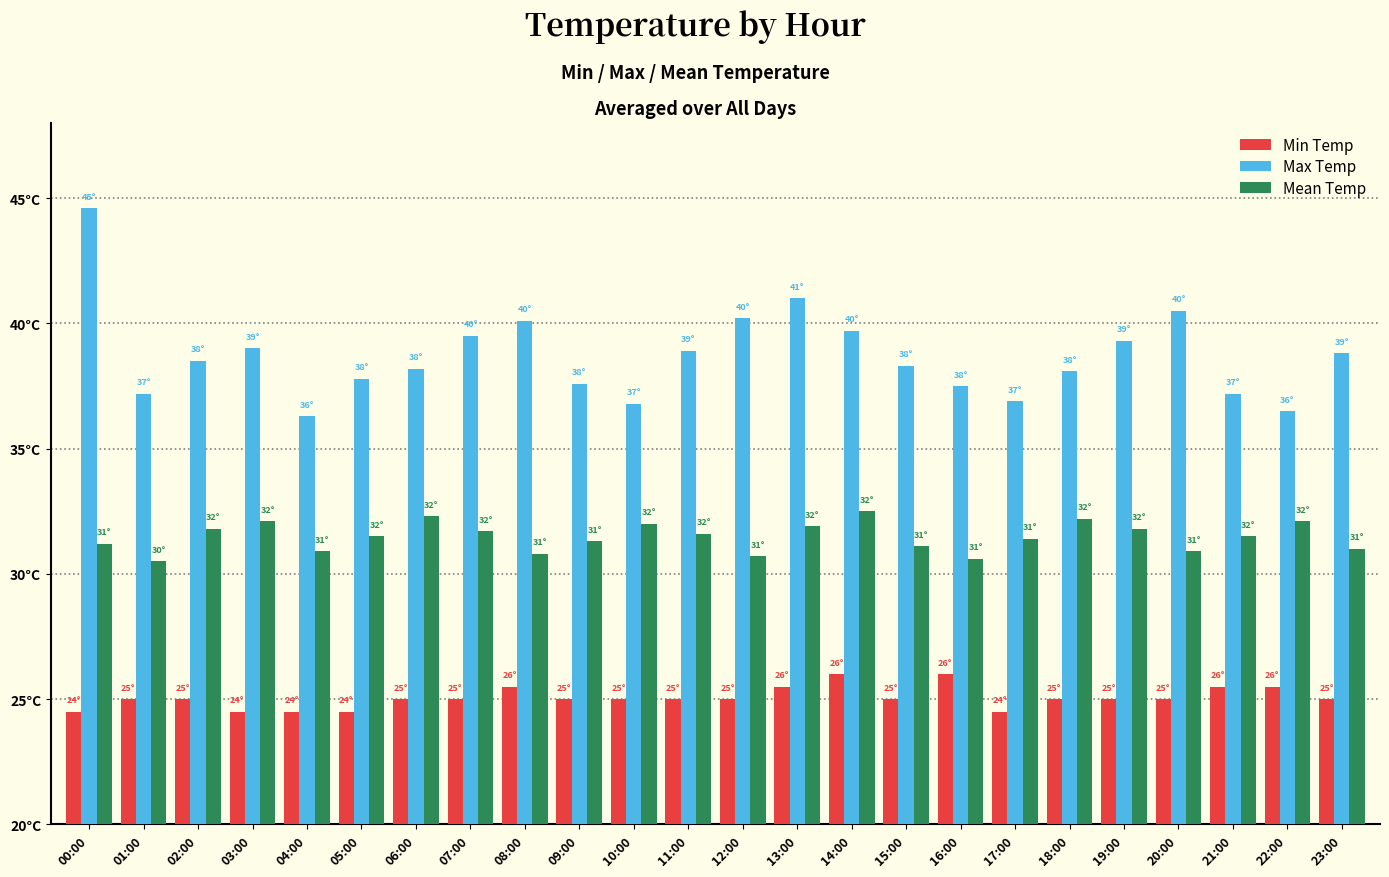

Are the bars grouped side by side (vs. stacked)?

Yes